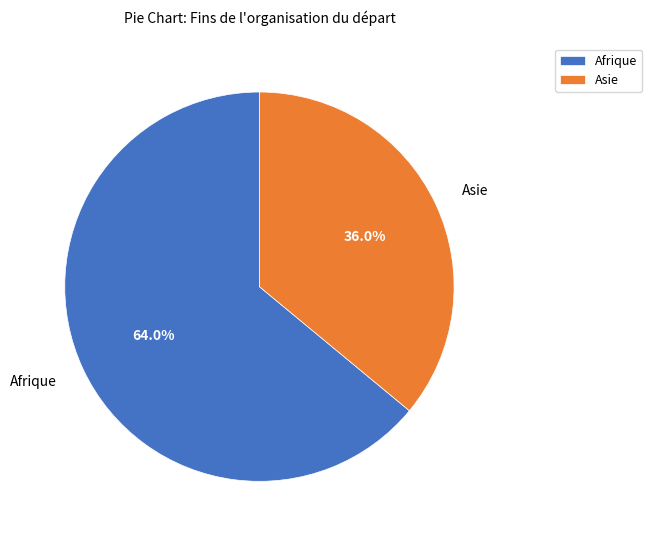

What portion of the pie excludes Asie?

64.0%